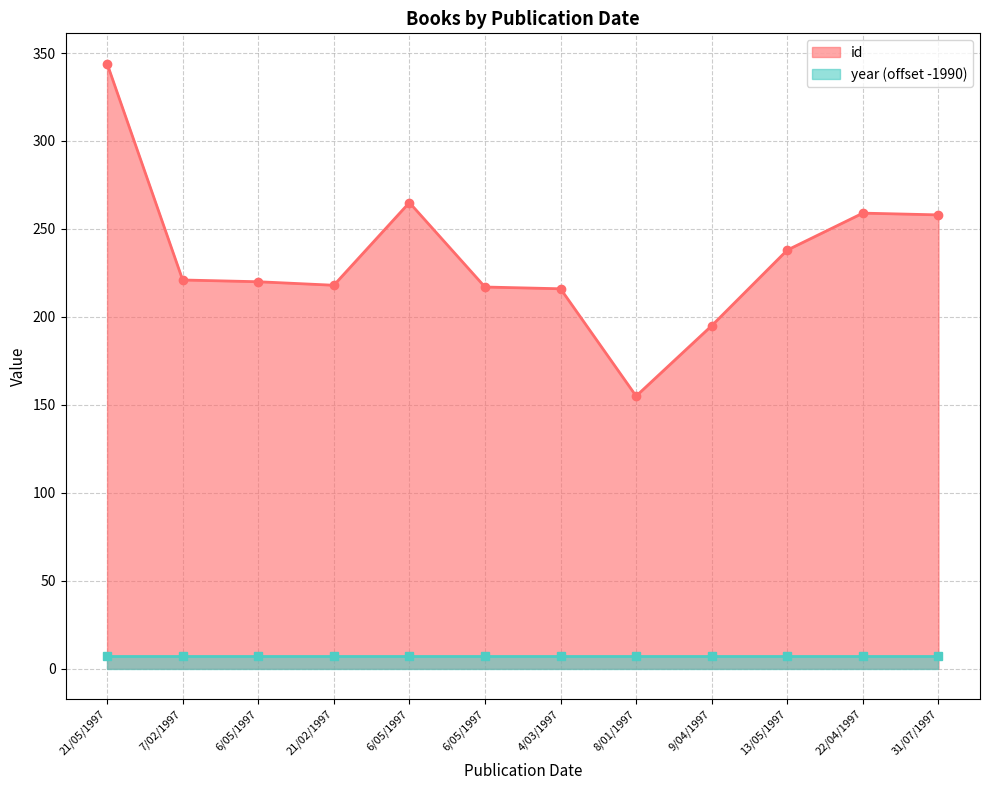

Approximately how many times larger is the value at 4/03/1997 compared to 6/05/1997?

1.0